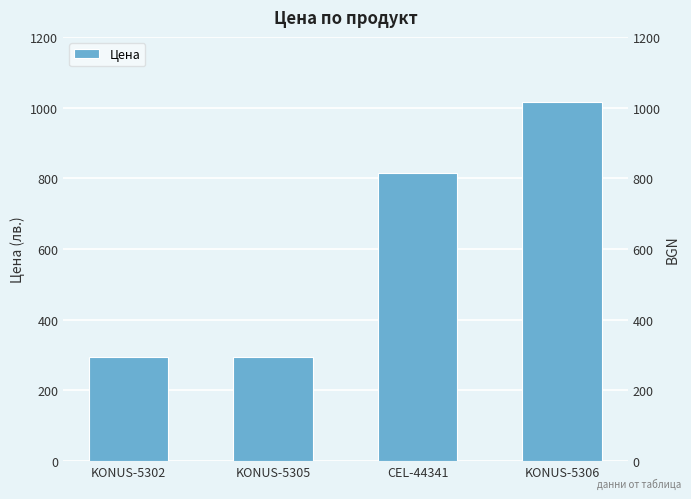

Rank the categories by value from lowest to highest.

KONUS-5302, KONUS-5305, CEL-44341, KONUS-5306